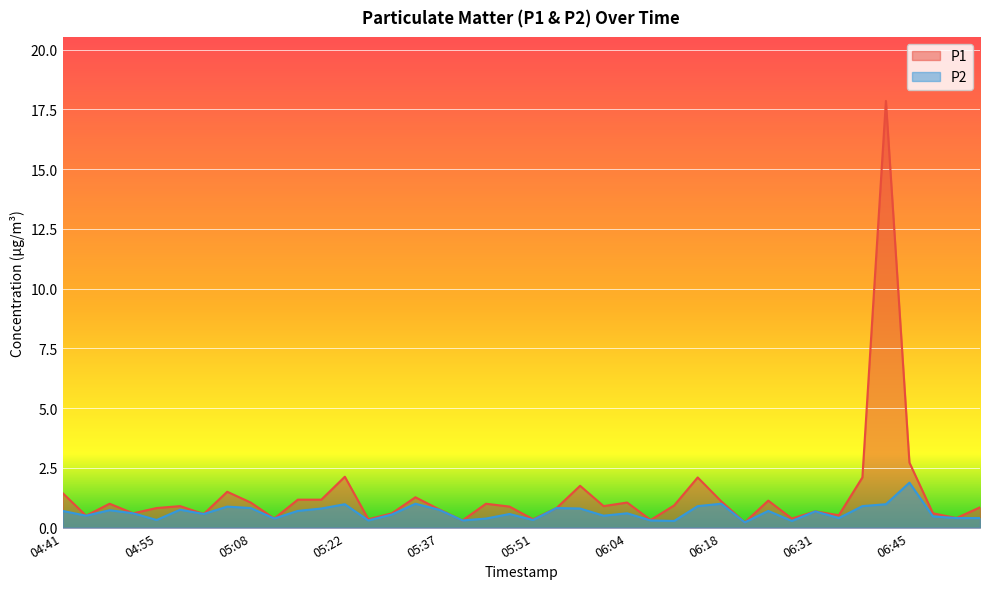

Reading left to right, transcribe all the data shown in this chart.

P1: 1.4	0.5	1.0	0.6	0.8	0.9	0.6	1.5	1.1	0.4	1.2	1.2	2.1	0.3	0.6	1.3	0.8	0.3	1.0	0.9	0.3	0.8	1.8	0.9	1.1	0.3	0.9	2.1	1.1	0.2	1.1	0.4	0.7	0.5	2.1	17.9	2.7	0.6	0.4	0.8
P2: 0.7	0.5	0.7	0.6	0.3	0.8	0.6	0.9	0.8	0.4	0.7	0.8	1.0	0.3	0.6	1.0	0.8	0.3	0.4	0.6	0.3	0.8	0.8	0.5	0.6	0.3	0.3	0.9	1.0	0.2	0.7	0.3	0.7	0.4	0.9	1.0	1.9	0.5	0.4	0.4